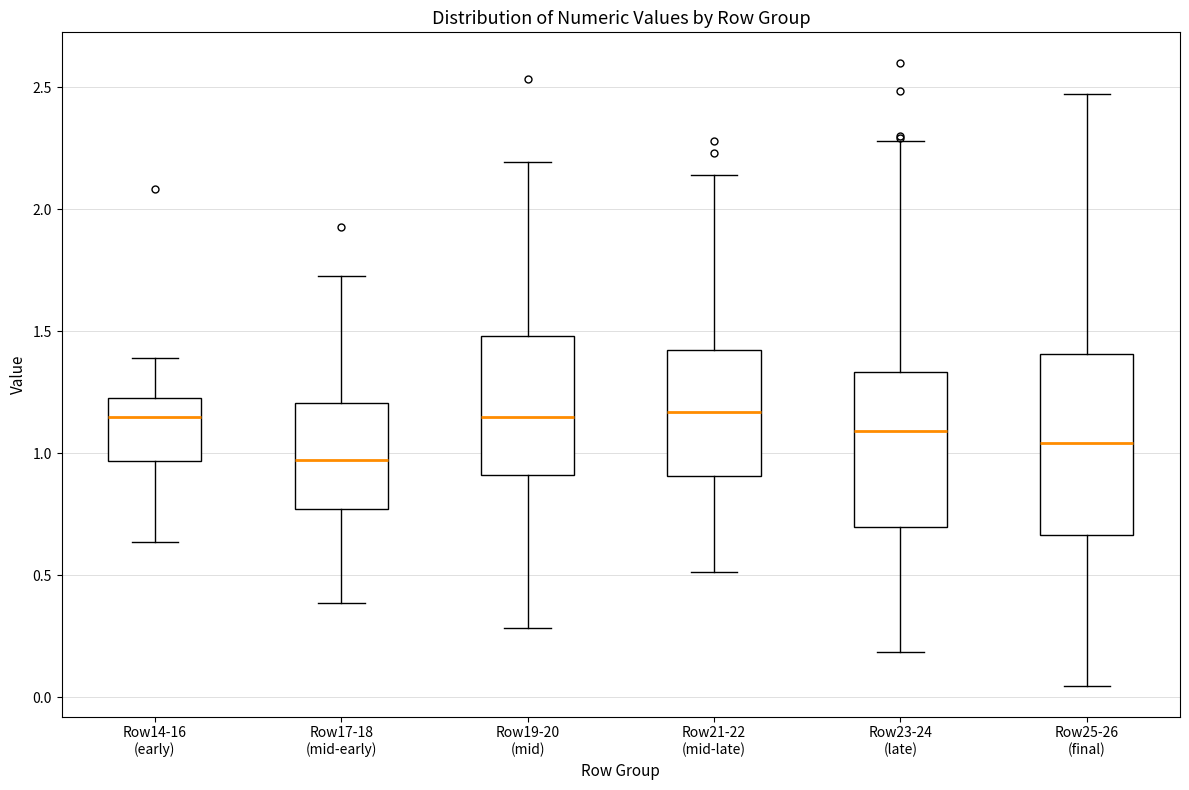

Reading left to right, read every box against the y-axis: the position of its median line, the range the box covers, and the ends of its whiskers. The values are not printed on the chart, so give them approximately, as read against the axis.

Row14-16 (early): median 1.15, box 0.95 to 1.25, whiskers 0.65 to 1.40
Row17-18 (mid-early): median 0.95, box 0.75 to 1.20, whiskers 0.40 to 1.75
Row19-20 (mid): median 1.15, box 0.90 to 1.50, whiskers 0.30 to 2.20
Row21-22 (mid-late): median 1.15, box 0.90 to 1.45, whiskers 0.50 to 2.15
Row23-24 (late): median 1.10, box 0.70 to 1.35, whiskers 0.20 to 2.30
Row25-26 (final): median 1.05, box 0.65 to 1.40, whiskers 0.05 to 2.45